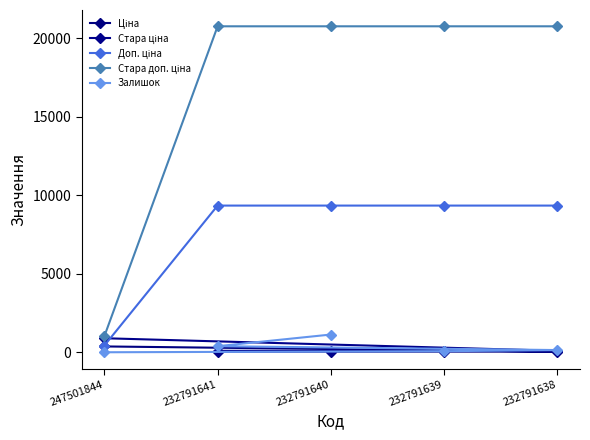

Which series has the largest range (max minus min)?

Стара доп. ціна